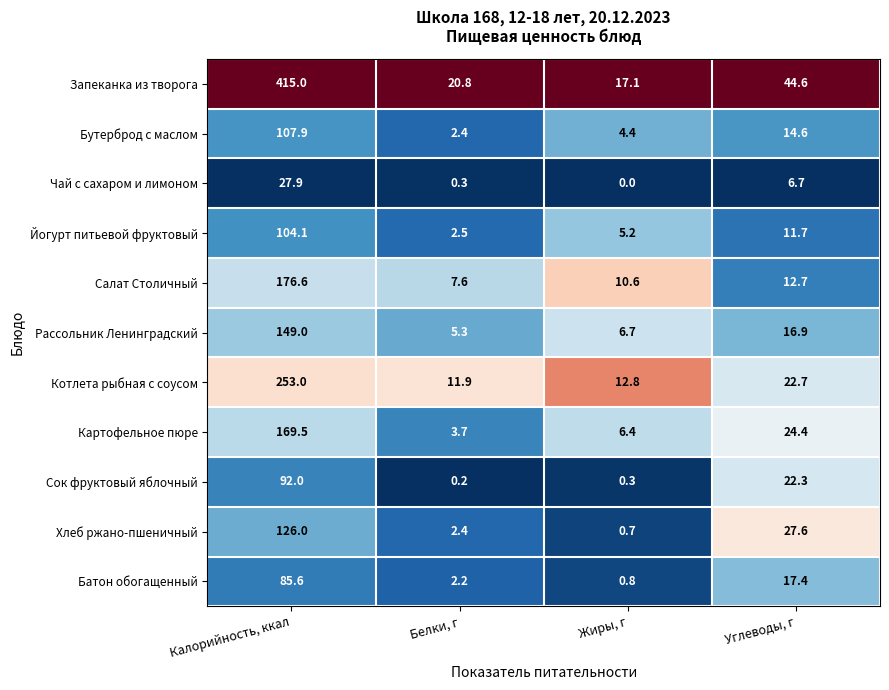

At how many categories does at least one series exceed 0?

4